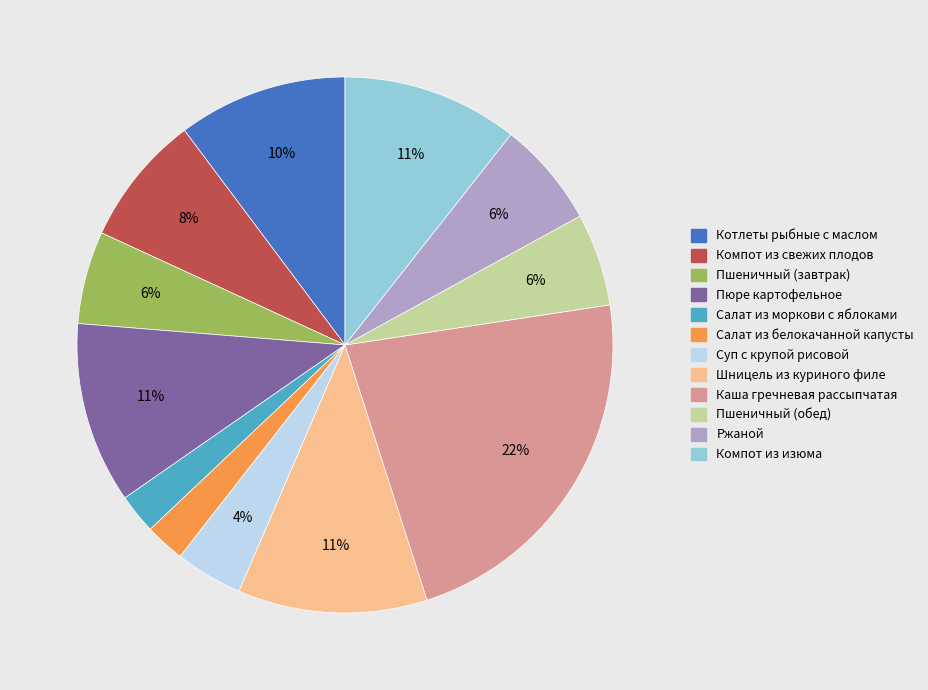

Does Котлеты рыбные с маслом represent more than half of the total?

No